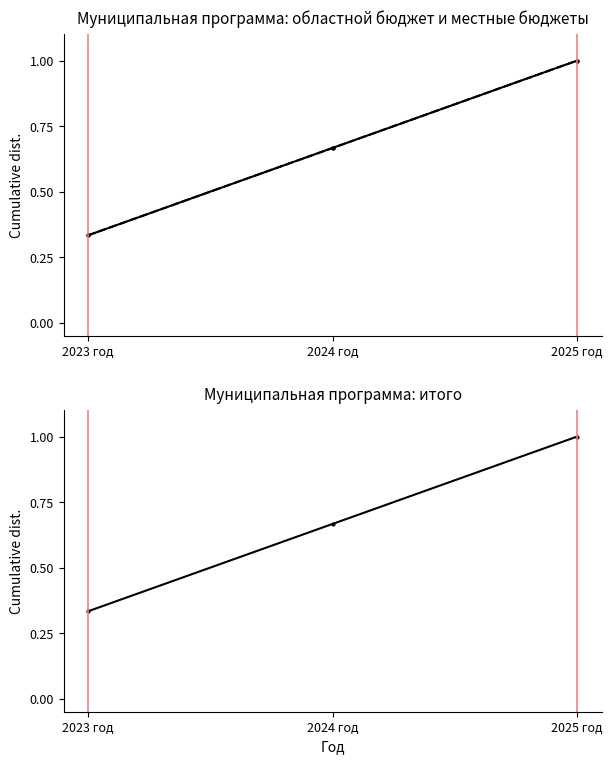

Does the chart display data point markers on the line(s)?

Yes